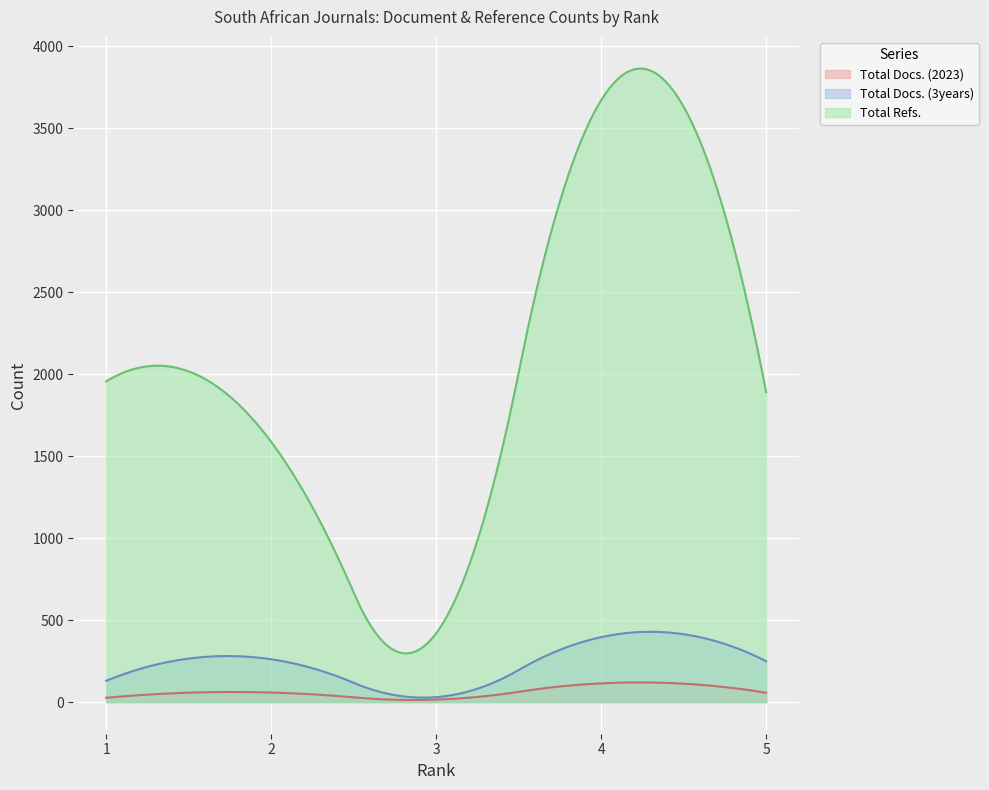

What is the difference between the Total Refs. values at 2 and 5?

304